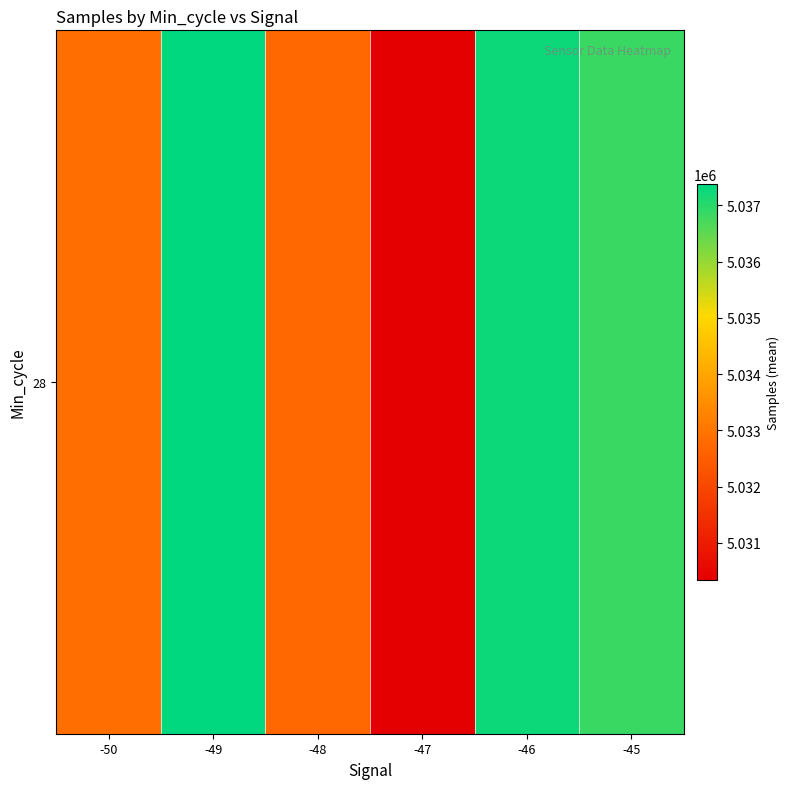

How many data points are above 5036841?

3